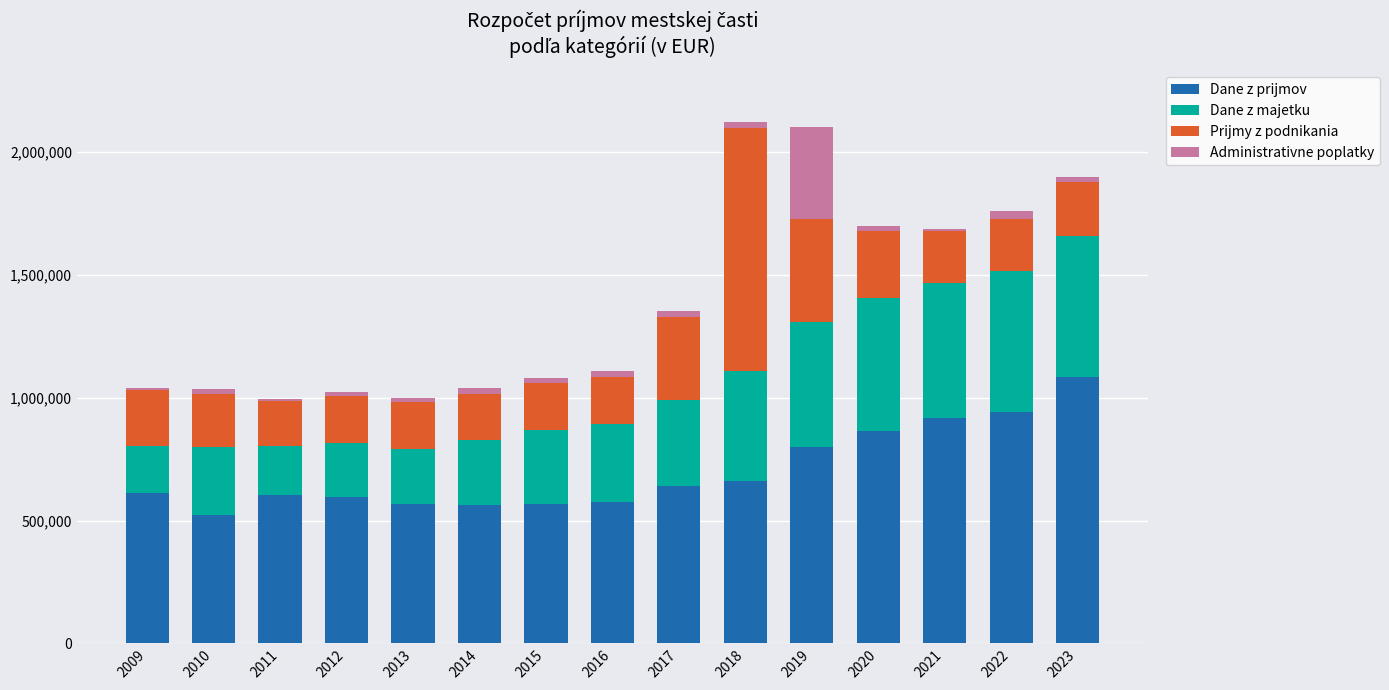

What is the minimum value for Dane z prijmov?

523940